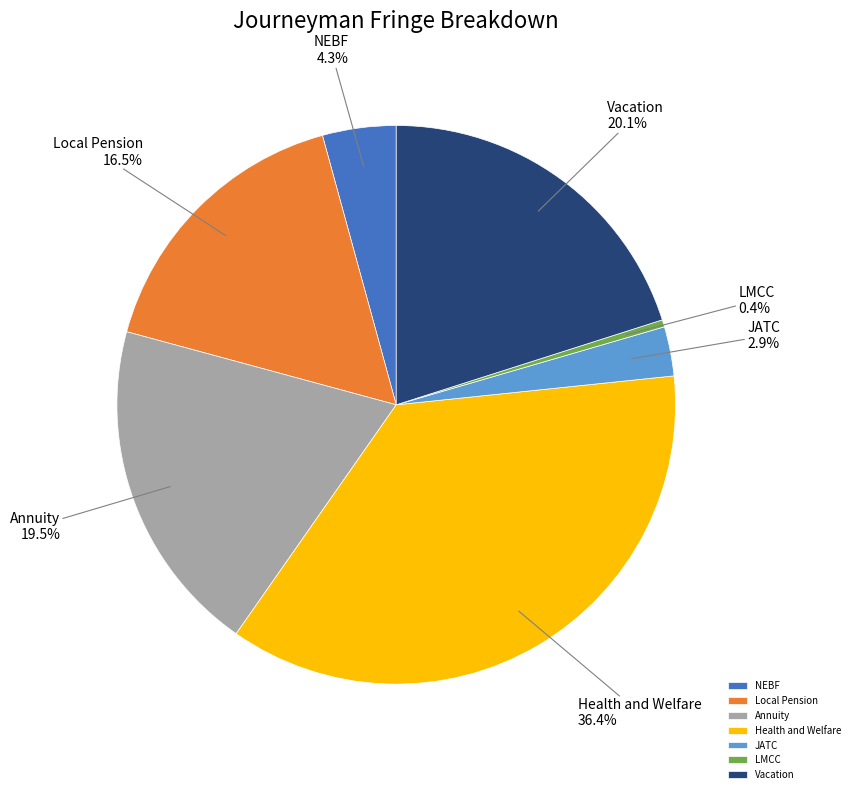

How many segments does this pie chart have?

7